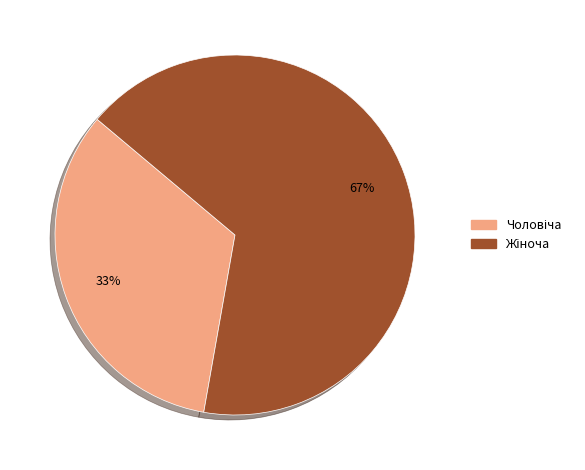

To the nearest percent, what is the average slice percentage?

50%